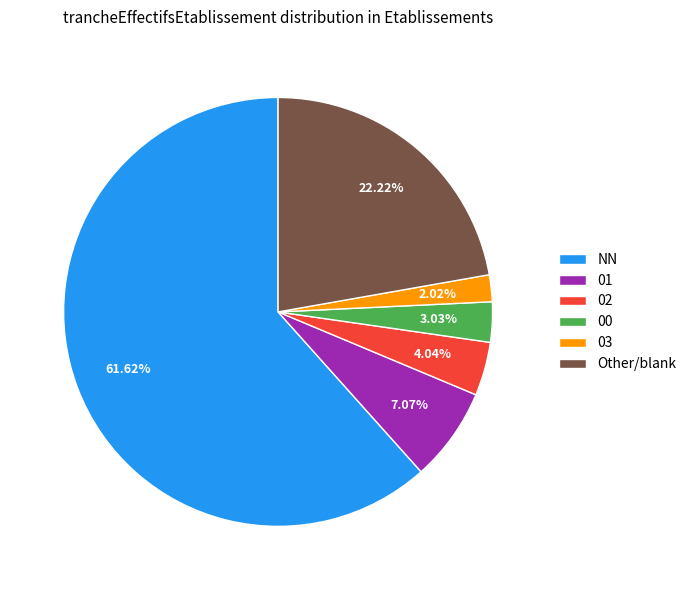

Does any single category account for the majority?

Yes